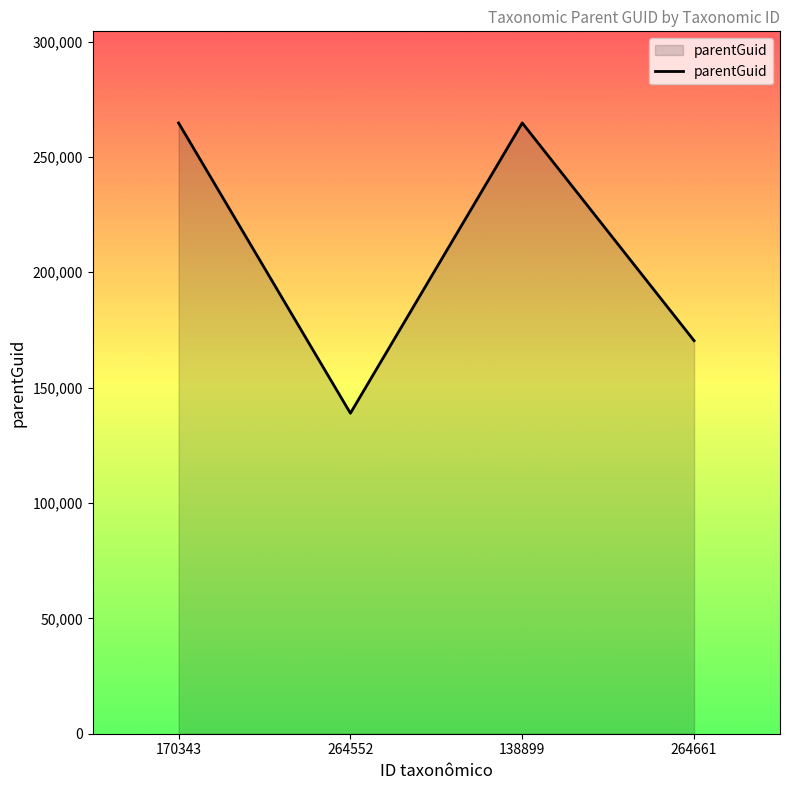

The chart shows a value of 189713 at 264552. True or false?

False